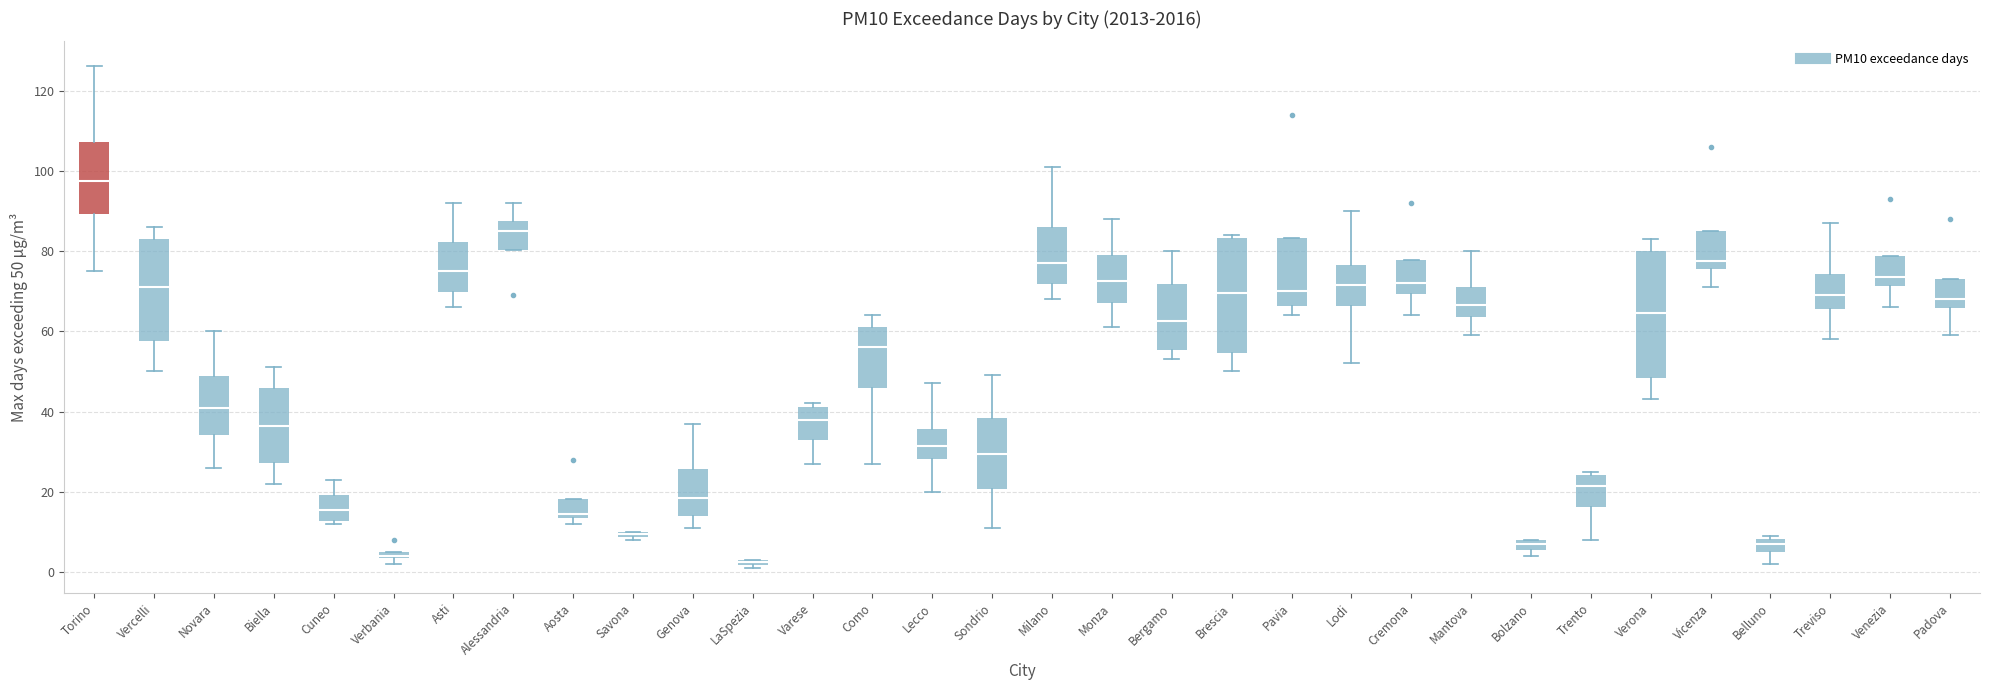

Where does the lower whisker of the box for Sondrio end on the y-axis? The values are not printed on the chart, so give them approximately, as read against the axis.

12